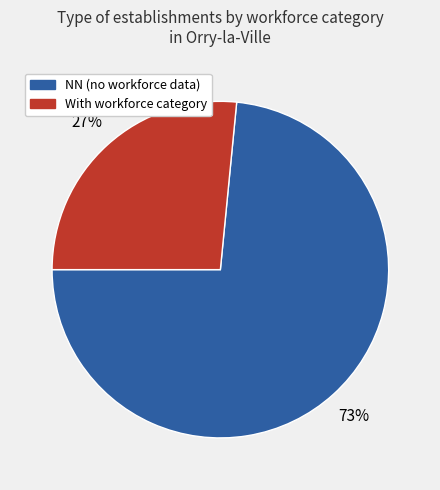

To the nearest percent, what is the average slice percentage?

50%